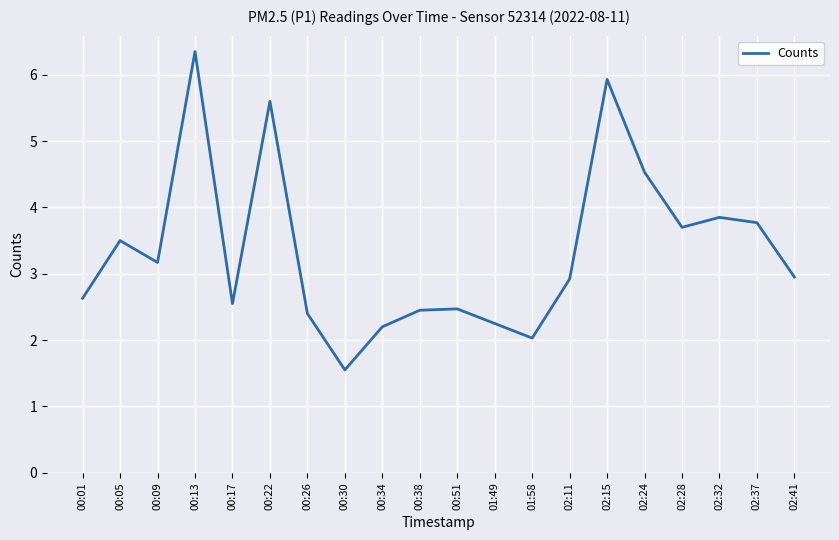

Where is the first local minimum?

00:09